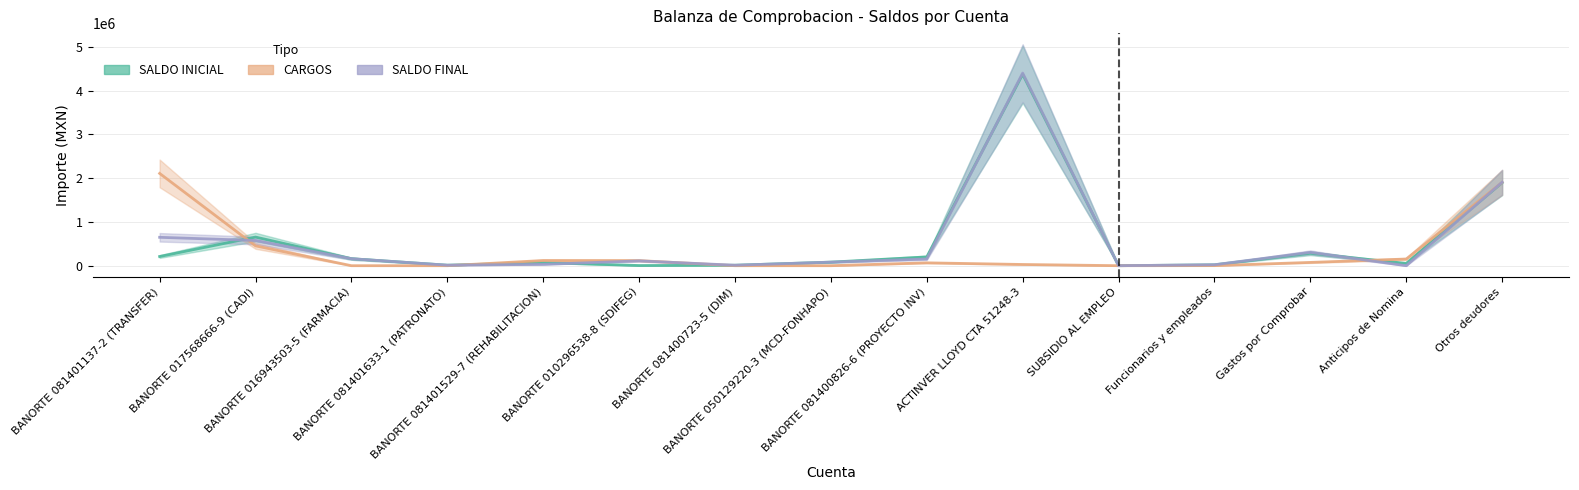

How many values in the CARGOS series exceed 65280?

7